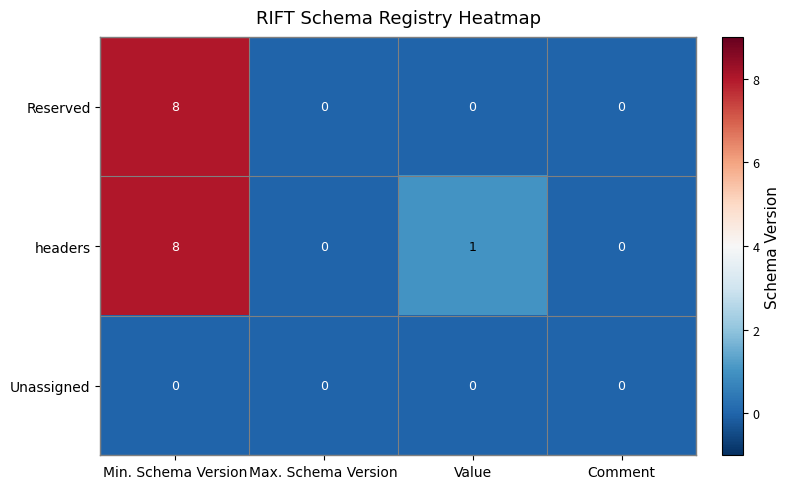

How many data points does each series have?

4